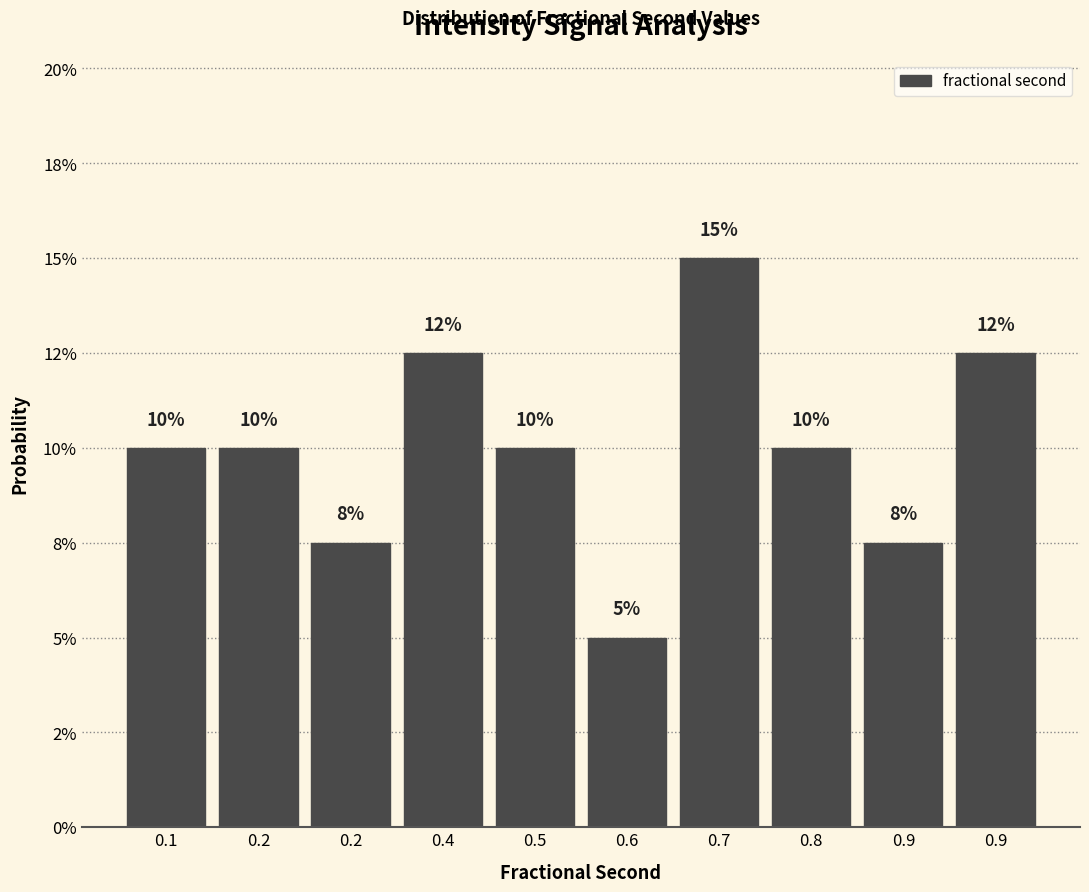

Are the bars horizontal?

No